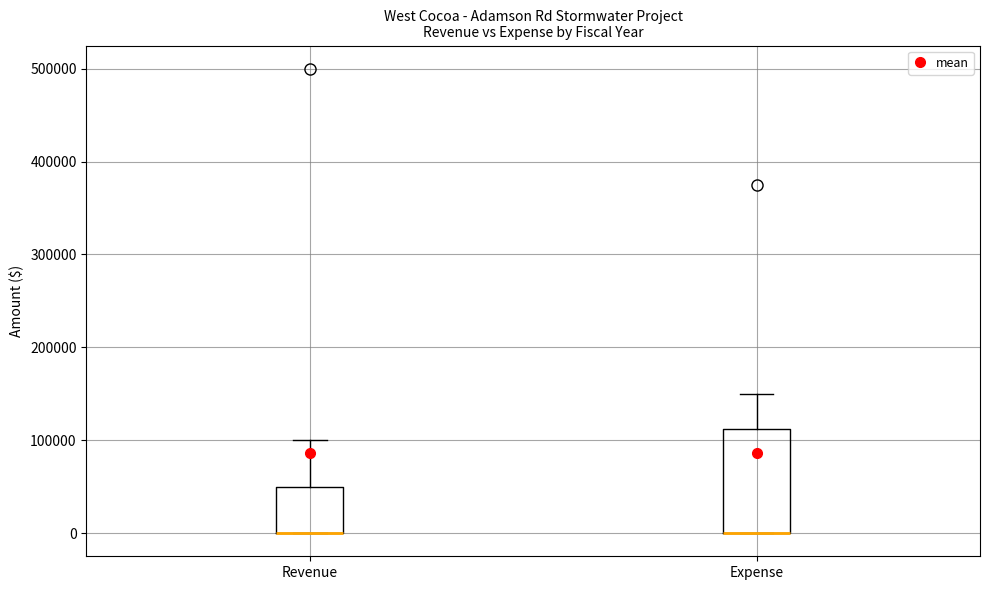

Where is the lower edge of the box for Revenue on the y-axis? The values are not printed on the chart, so give them approximately, as read against the axis.

0